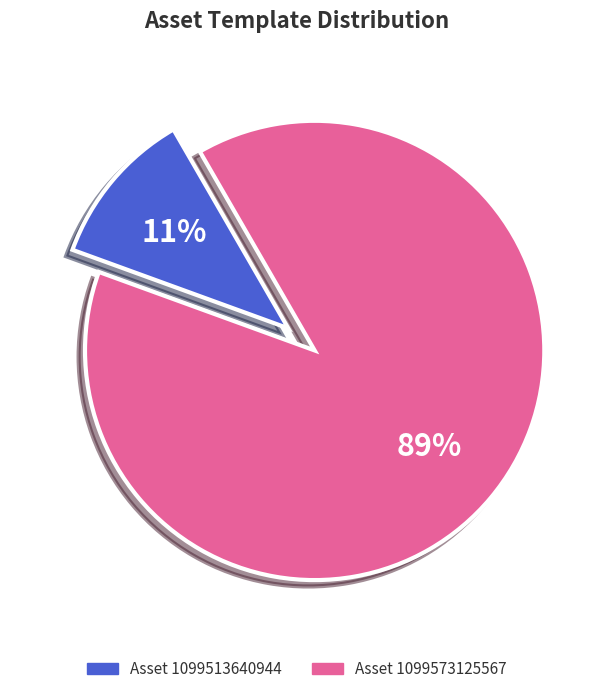

Does any single category account for the majority?

Yes